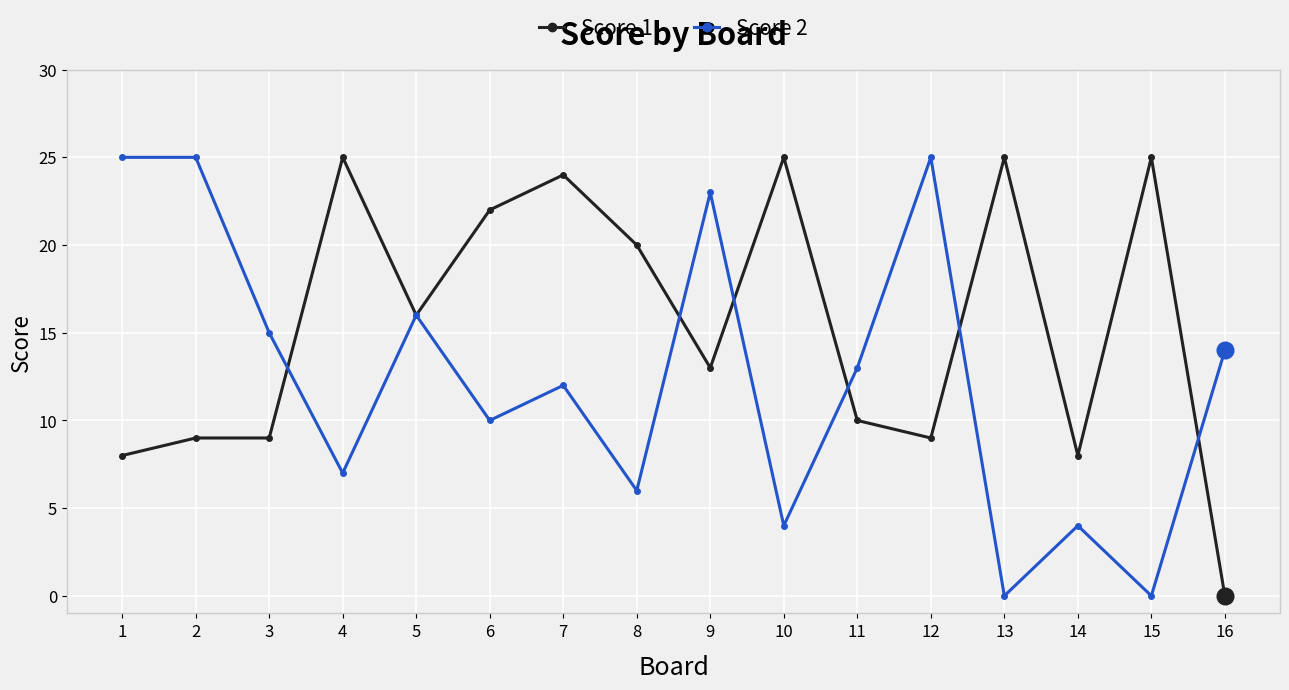

How many data points does each series have?

16